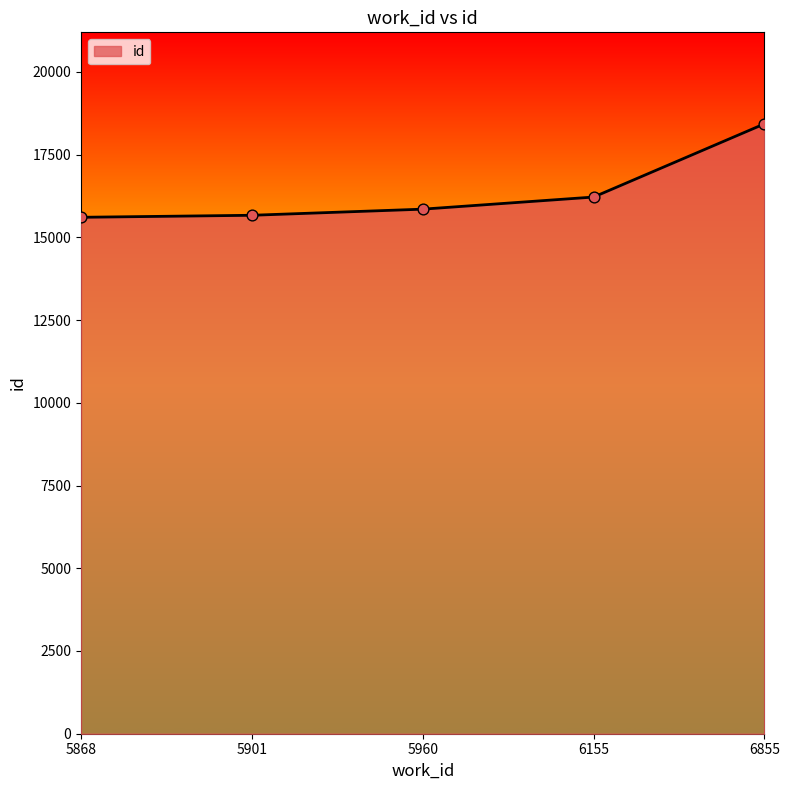

Between 5868 and 6155, which is larger?

6155